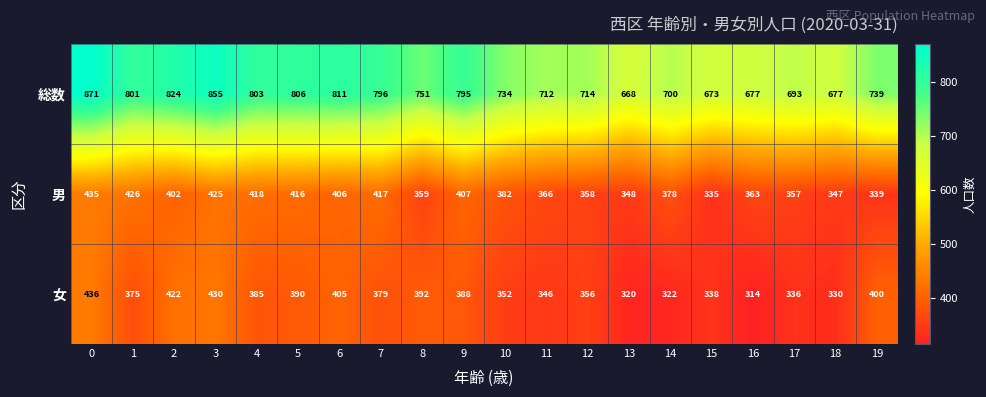

How many categories are shown in the chart?

20